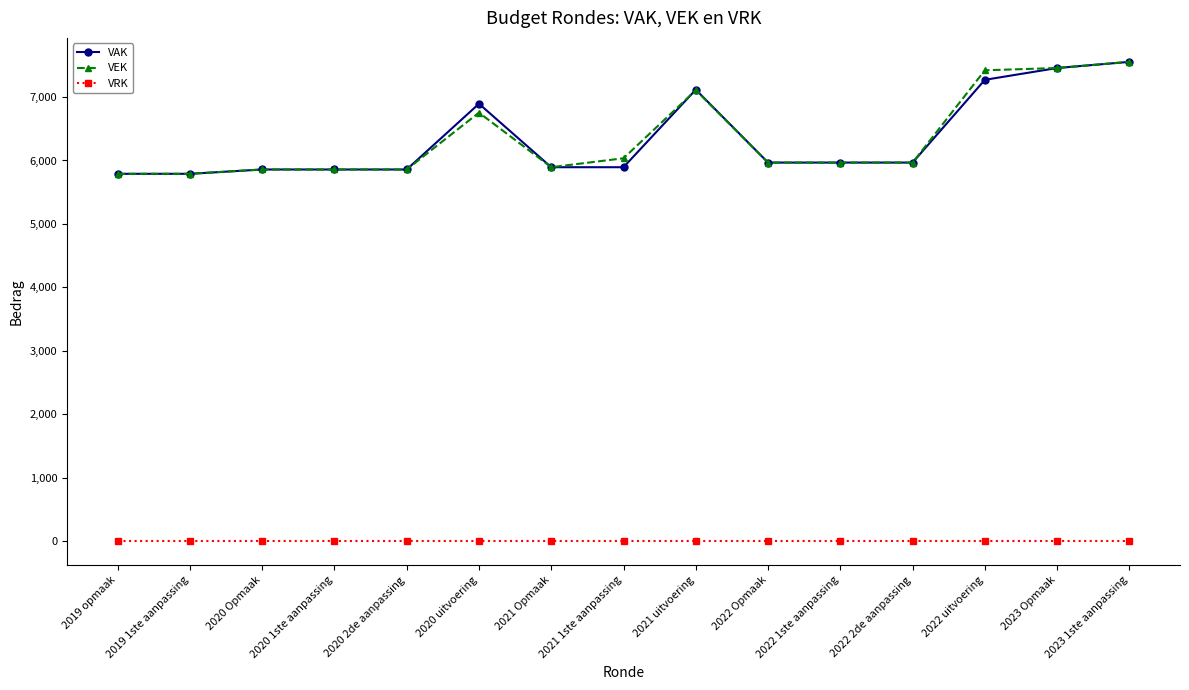

Which category has the highest value in the VEK series?

2023 1ste aanpassing